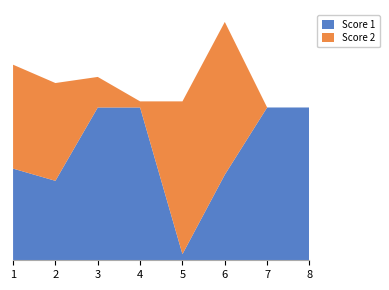

Reading left to right, list all the values displayed in this chart.

Score 1: 1=15	2=13	3=25	4=25	5=1	6=14	7=25	8=25
Score 2: 1=17	2=16	3=5	4=1	5=25	6=25	7=0	8=0